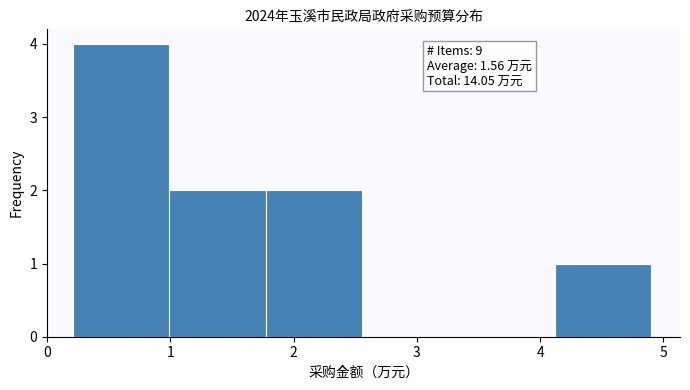

Which range on the x-axis has the tallest bar?

0.2 to 1.0